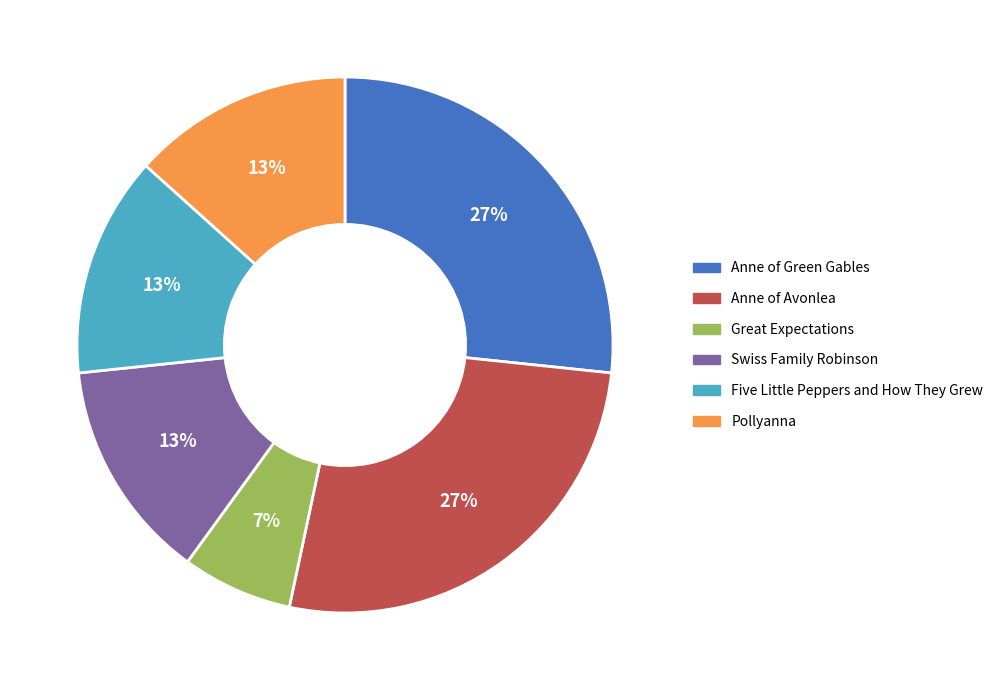

Which slice is the smallest?

Great Expectations